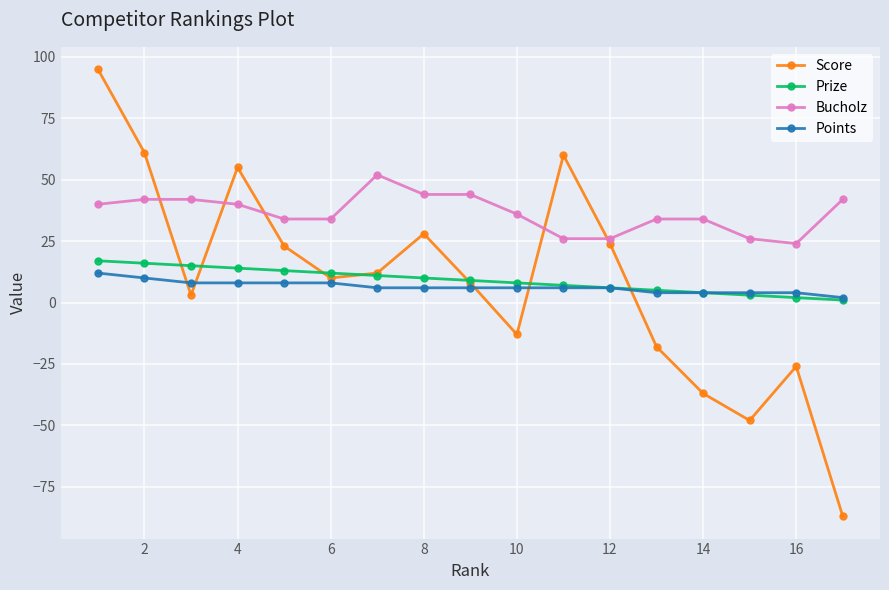

How many lines are shown in the chart?

4